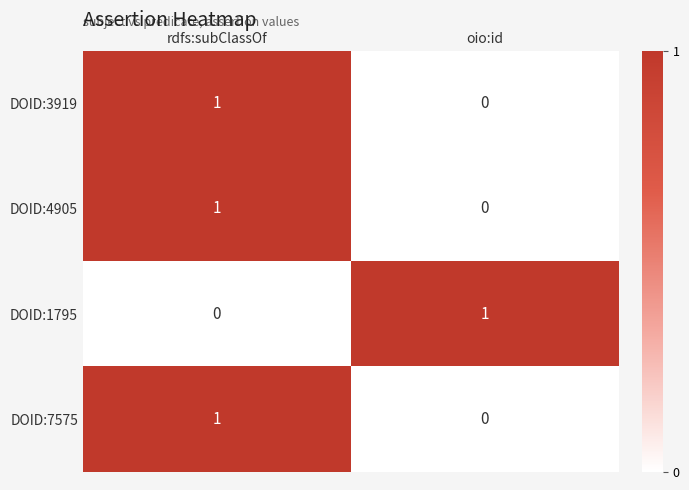

Which category has the highest value in the DOID:7575 series?

rdfs:subClassOf